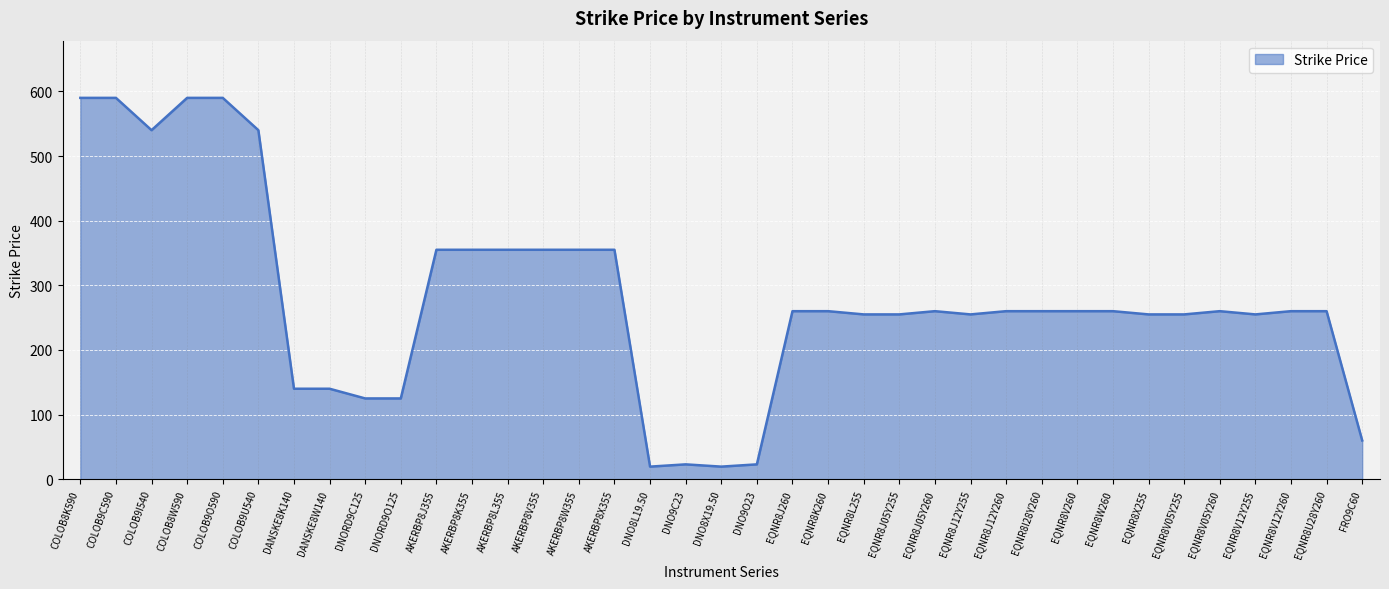

Between AKERBP8L355 and DNORD9O125, which is larger?

AKERBP8L355